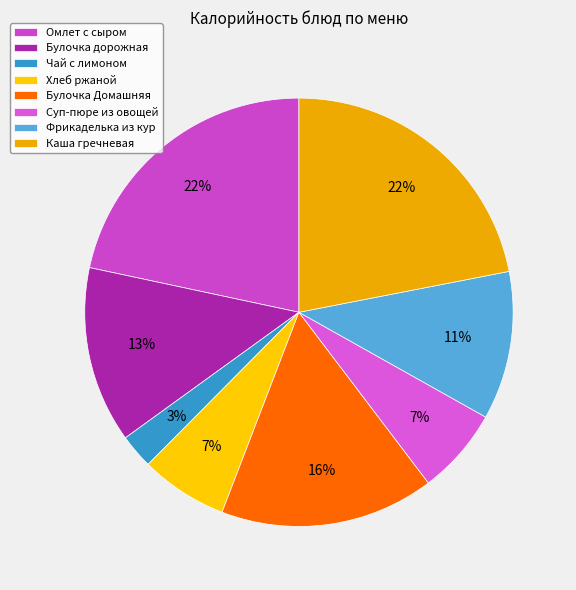

To the nearest percent, what percentage of the pie is Хлеб ржаной?

7%